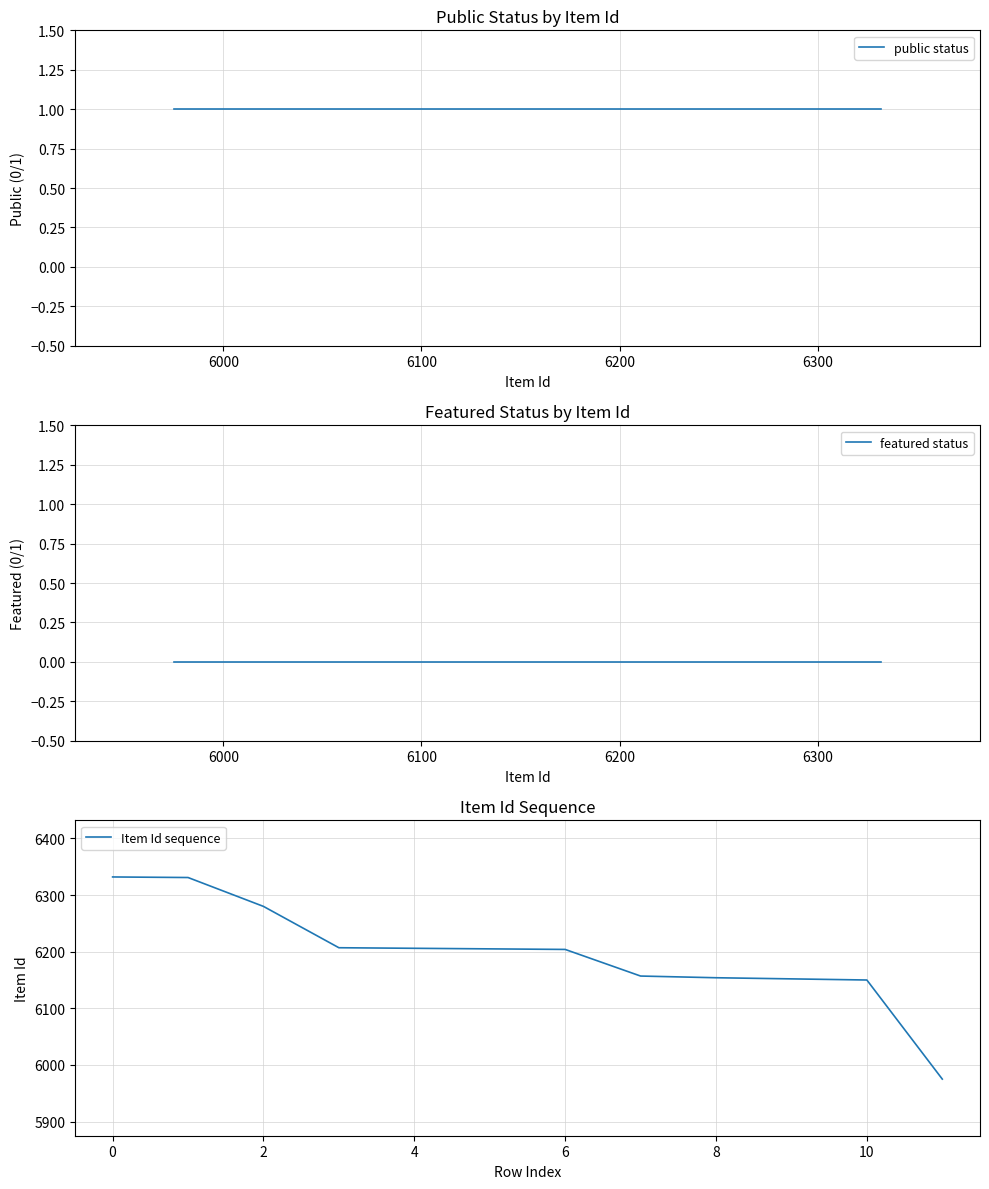

The value of Item Id sequence at 4 is 6206. True or false?

True